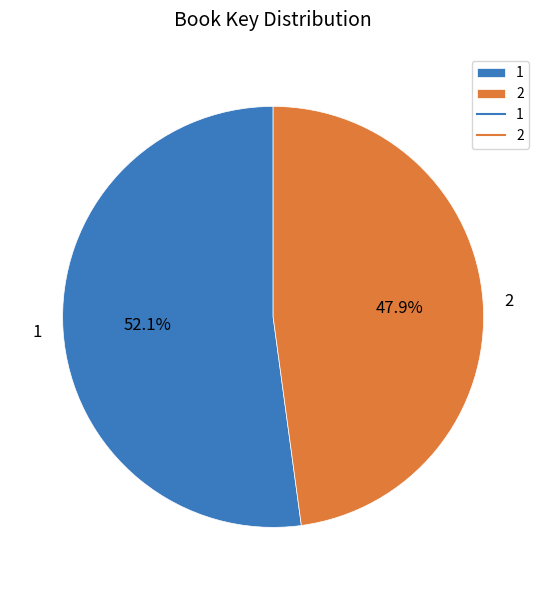

Is it true that 1 is 67% of the pie?

False